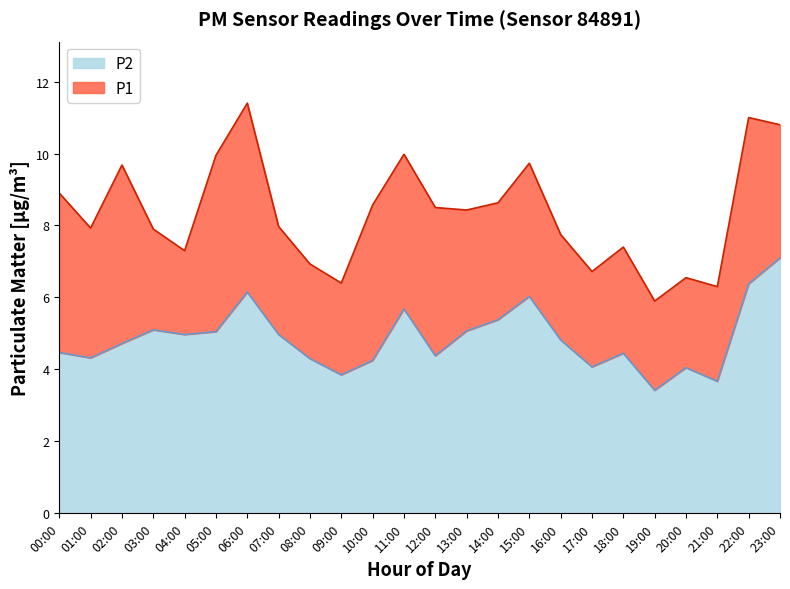

What position from the left is 02:00?

3